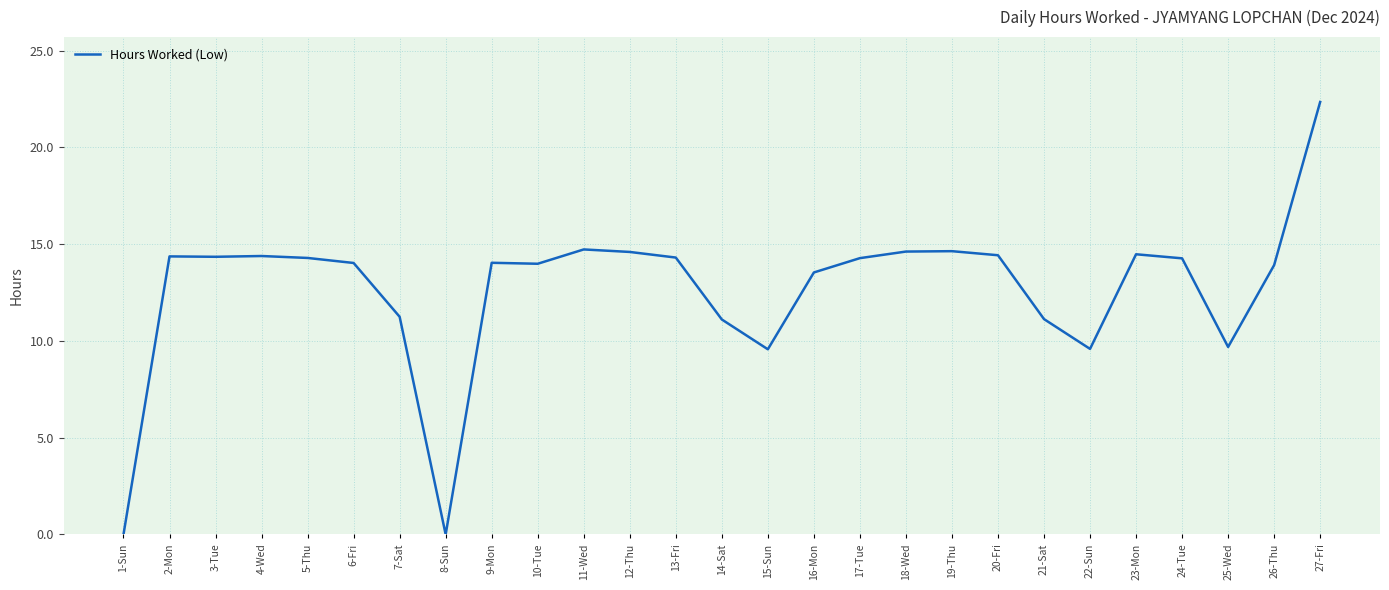

What is the sum of all values?

342.0